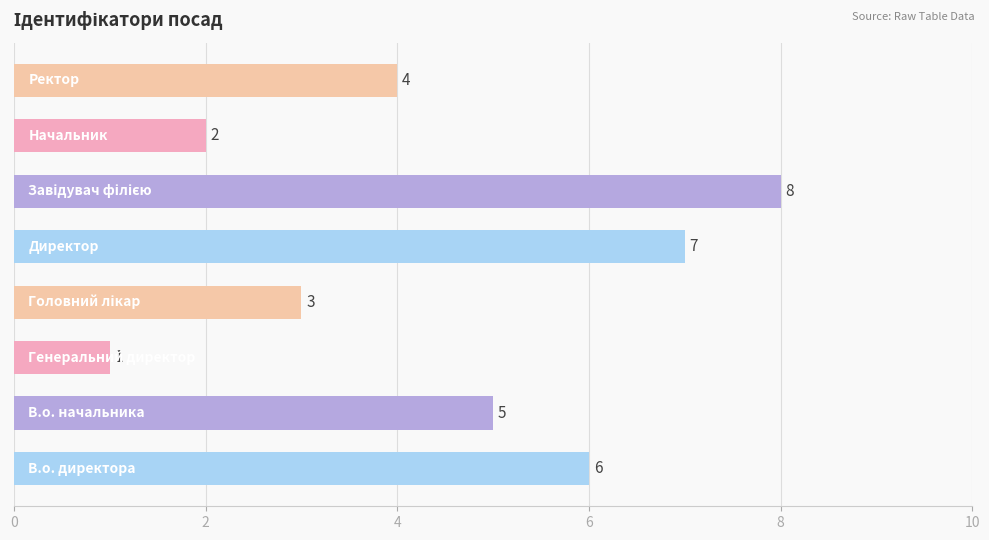

Reading bottom to top, extract all data points from this chart.

6	5	1	3	7	8	2	4